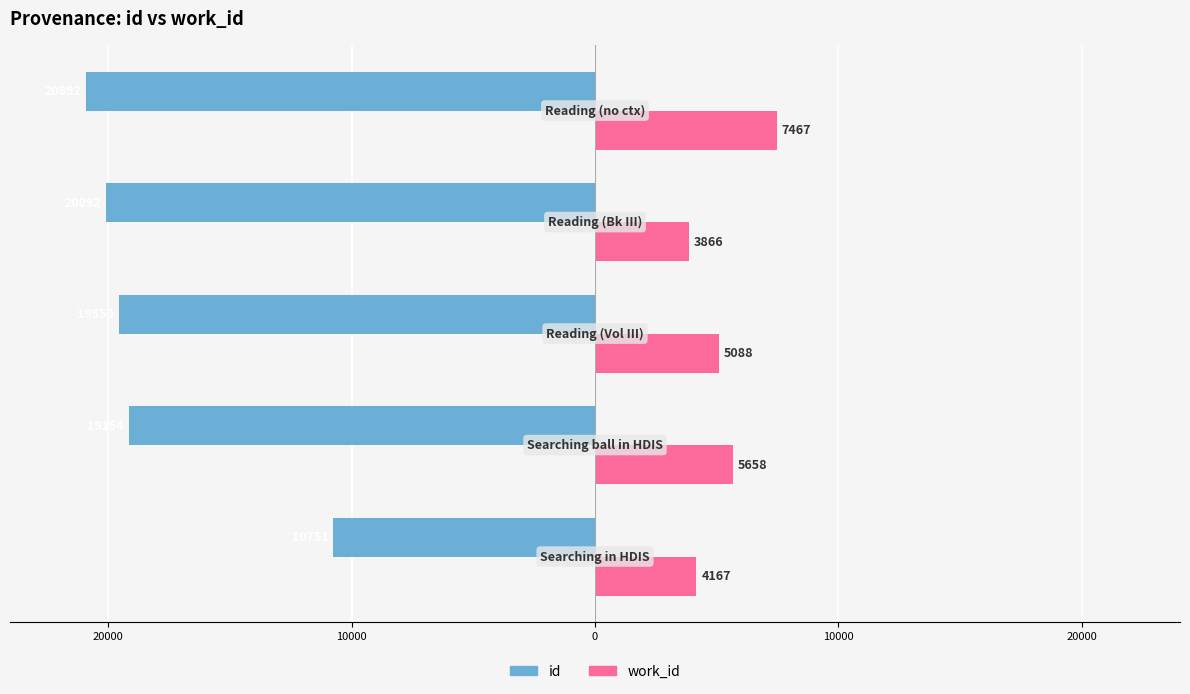

What are all the series names shown in the legend?

id, work_id